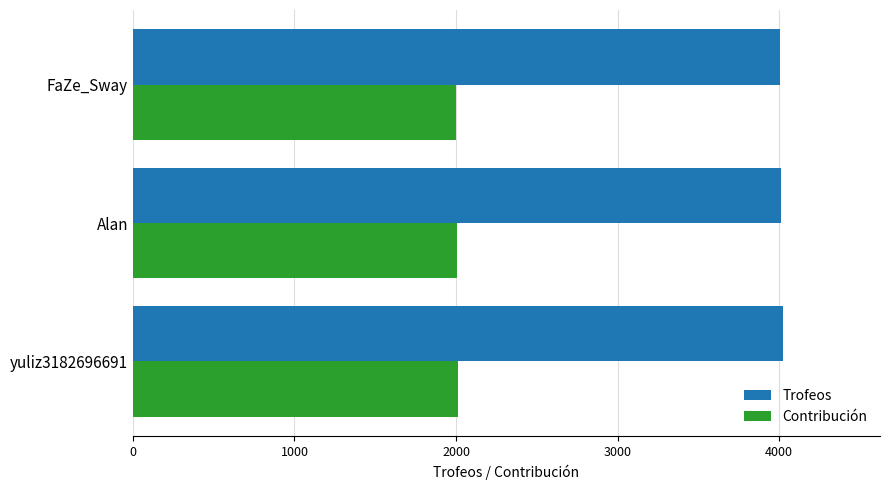

What is the minimum value shown in the chart?

2003